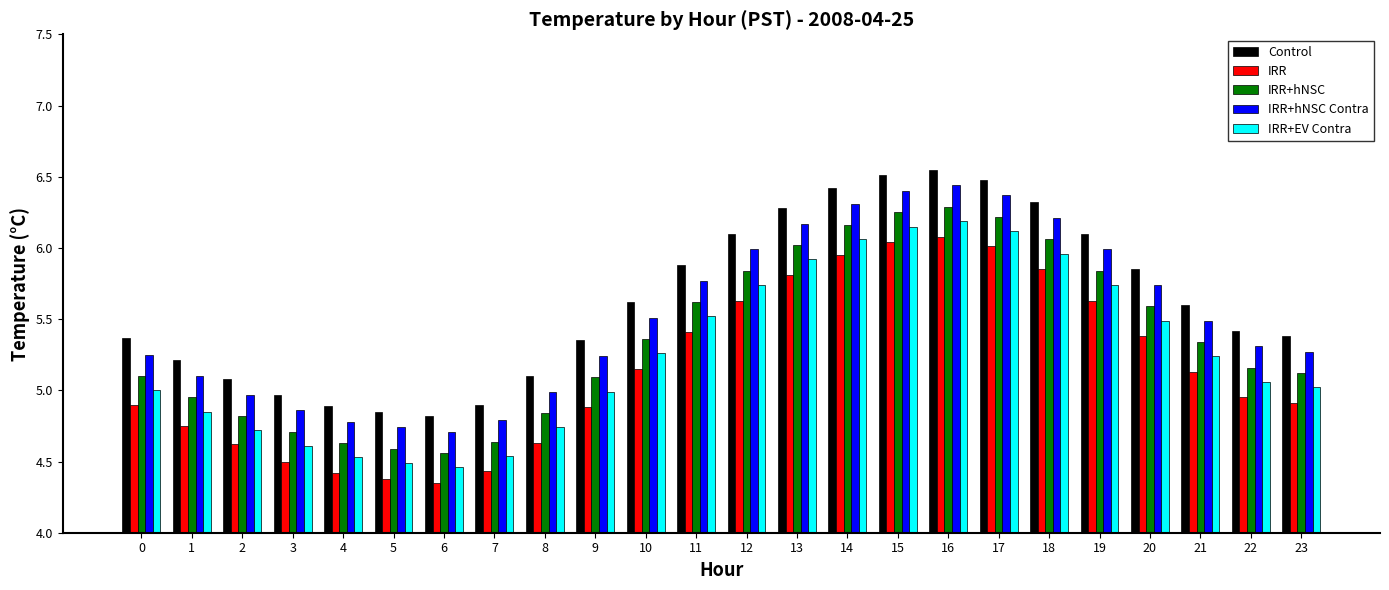

The IRR series shows 5.2 at 10. True or false?

True